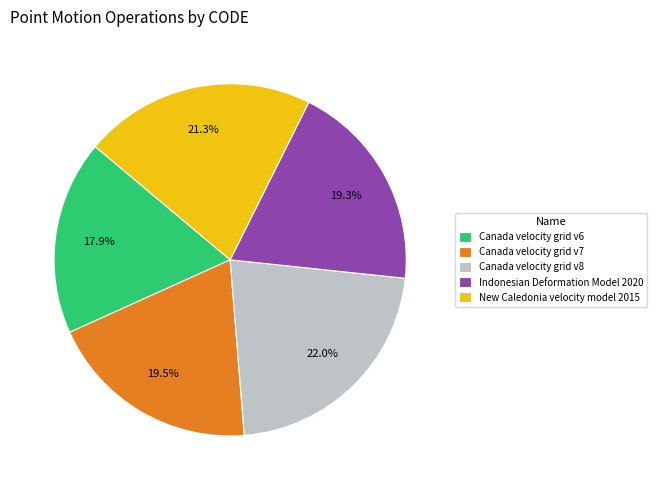

Between New Caledonia velocity model 2015 and Indonesian Deformation Model 2020, which is larger?

New Caledonia velocity model 2015